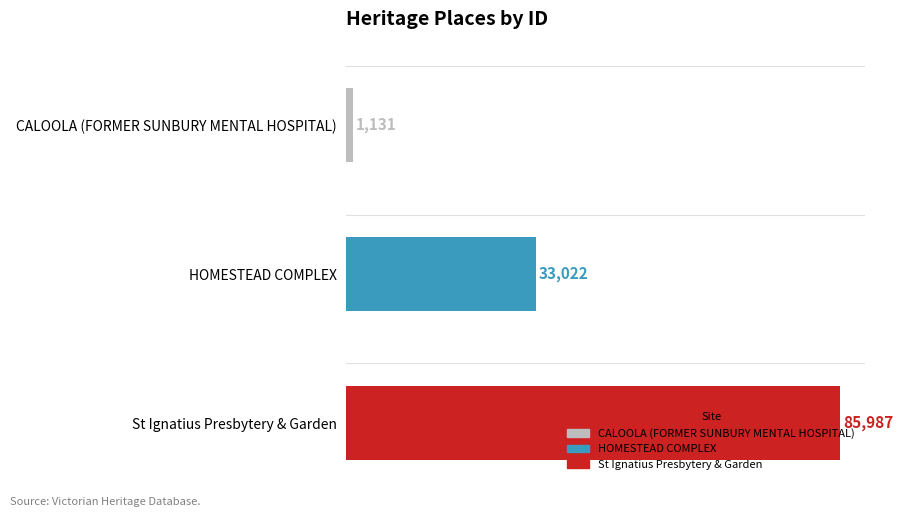

List the labels in order of value, largest first.

St Ignatius Presbytery & Garden, HOMESTEAD COMPLEX, CALOOLA (FORMER SUNBURY MENTAL HOSPITAL)